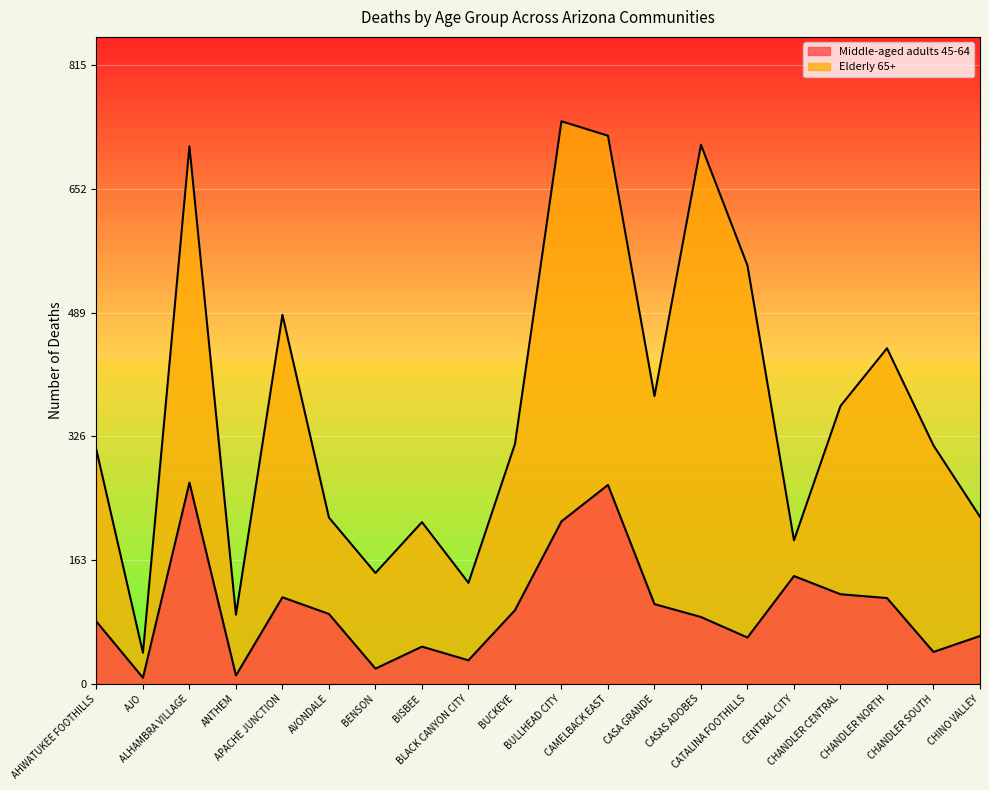

What position from the left is CATALINA FOOTHILLS?

15